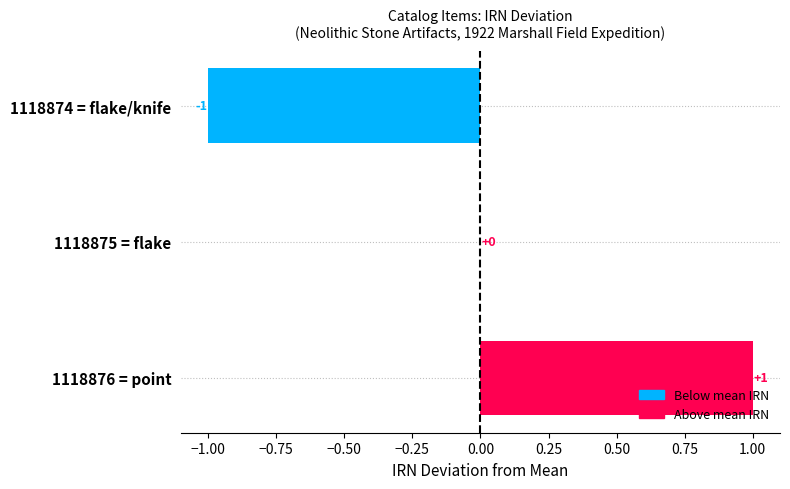

At which label is the value closest to 0?

1118875 = flake